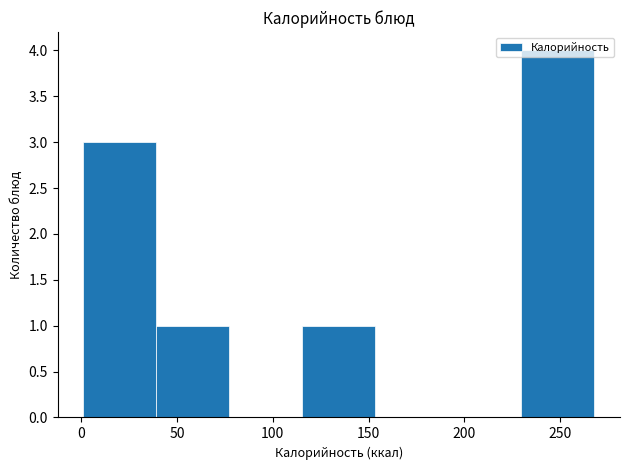

How tall is the bar that spans 0 to 40 on the x-axis? Neither the bar edges nor the heights are printed on the chart, so give them approximately, as read against the axes.

3